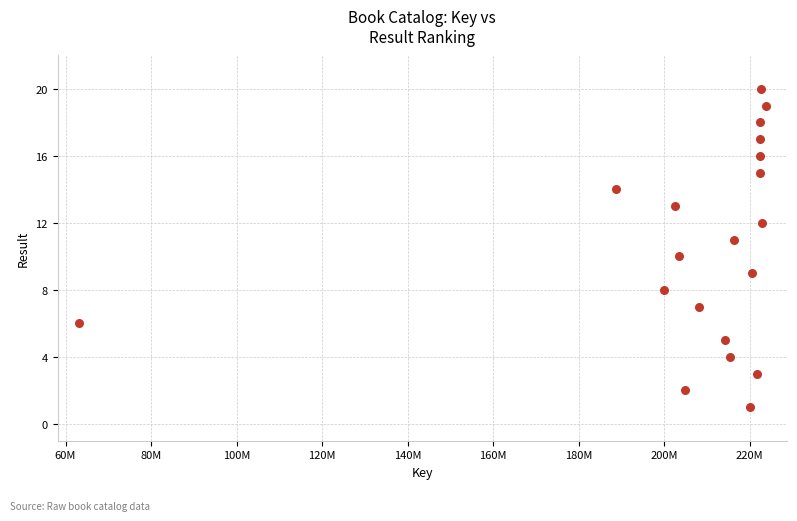

What is the range of X values (max minus min)?

160599896